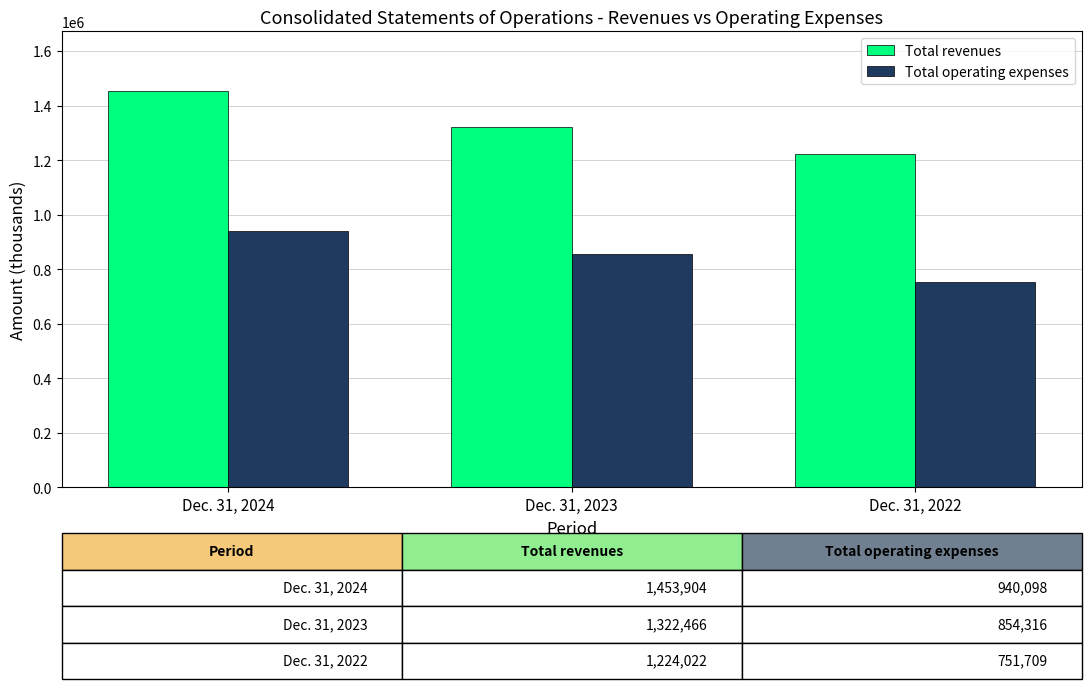

Reading left to right, list all the values displayed in this chart.

Total revenues: Dec. 31, 2024=1453904	Dec. 31, 2023=1322466	Dec. 31, 2022=1224022
Total operating expenses: Dec. 31, 2024=940098	Dec. 31, 2023=854316	Dec. 31, 2022=751709